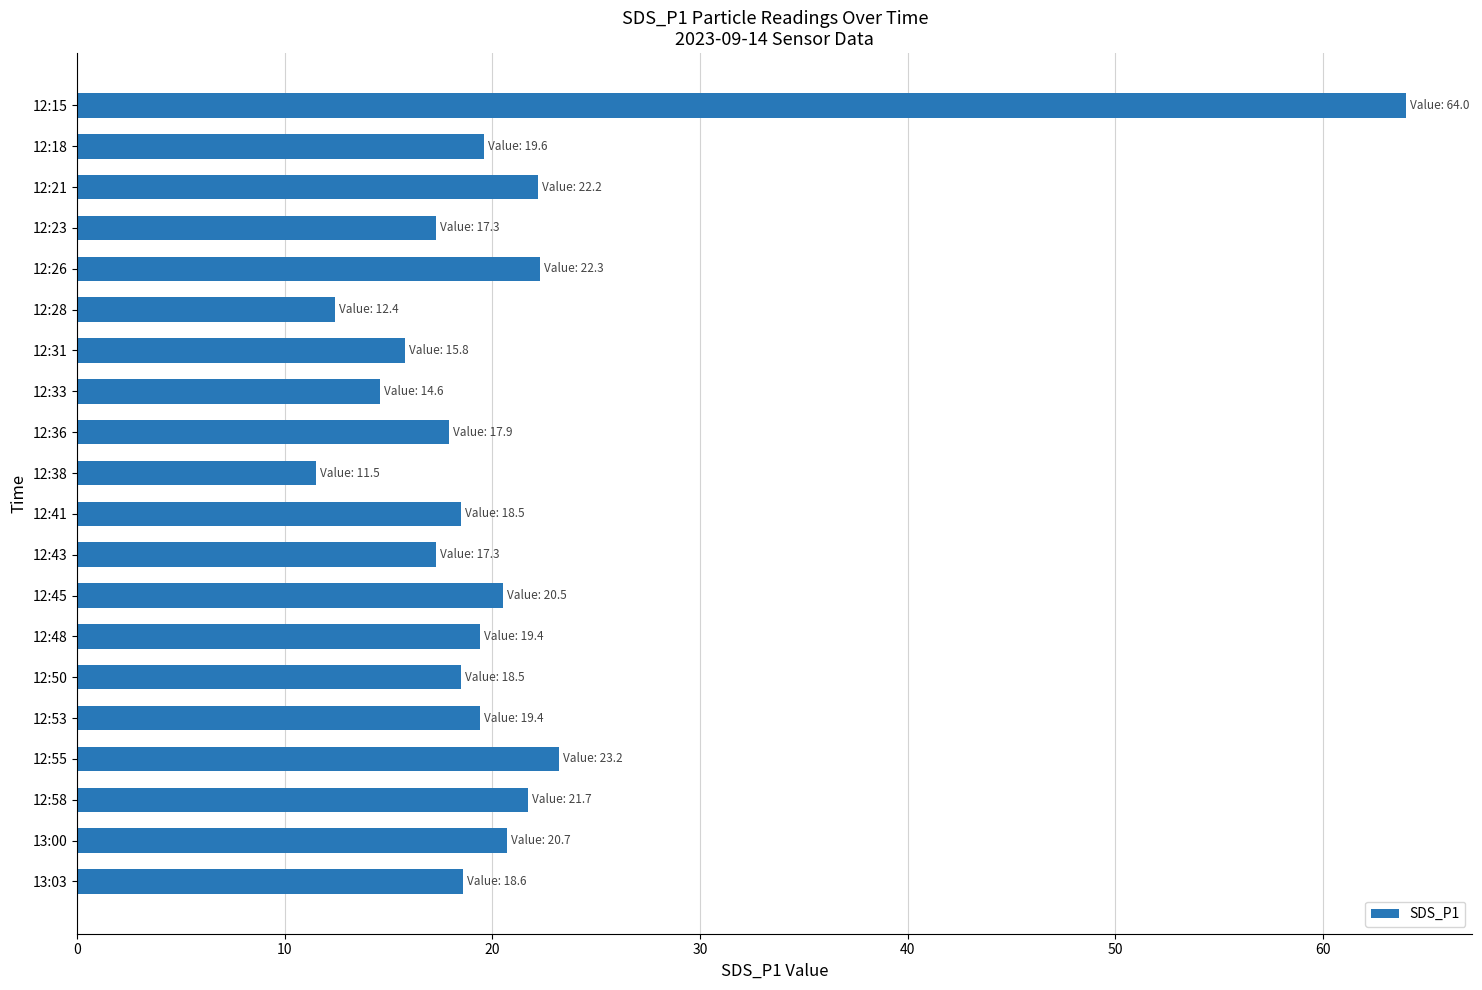

What is the difference between the maximum and minimum values?

52.5